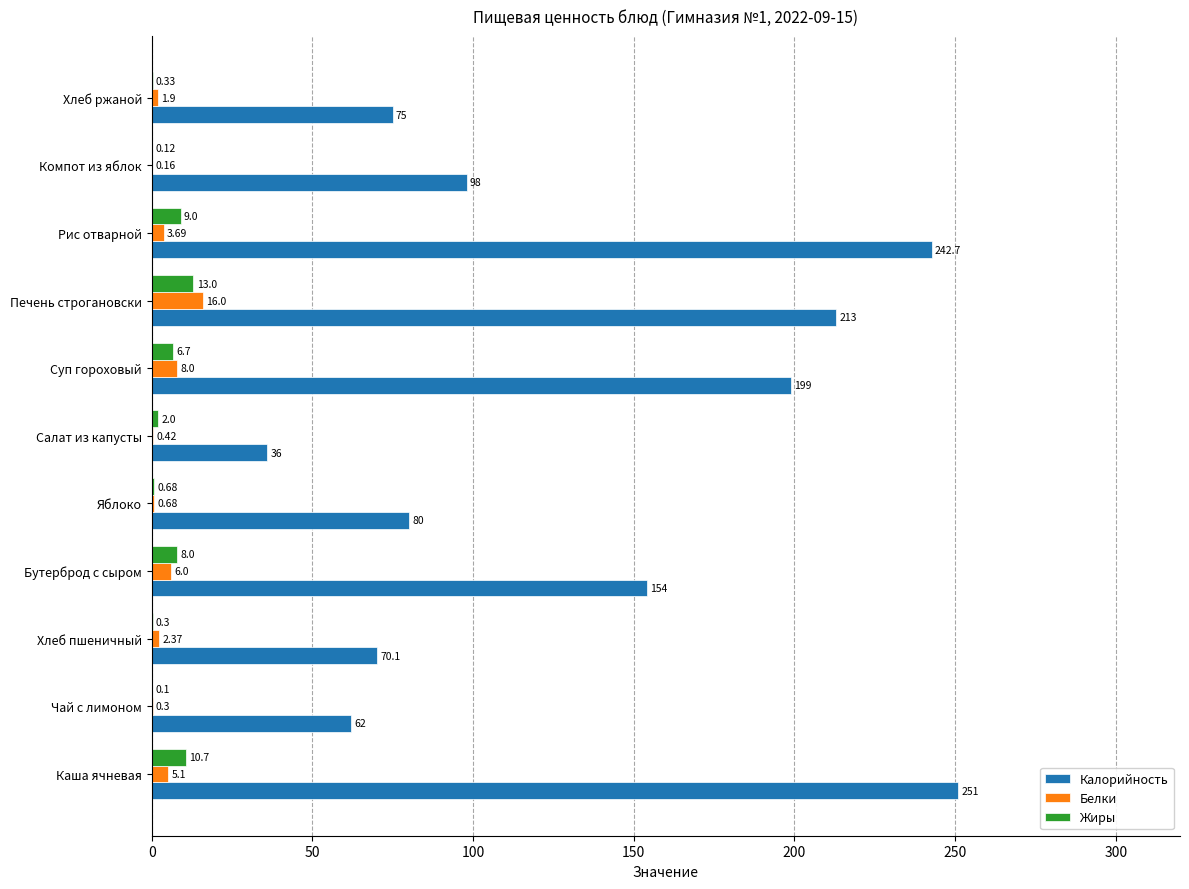

Which category has the highest value in the Жиры series?

Печень строгановски